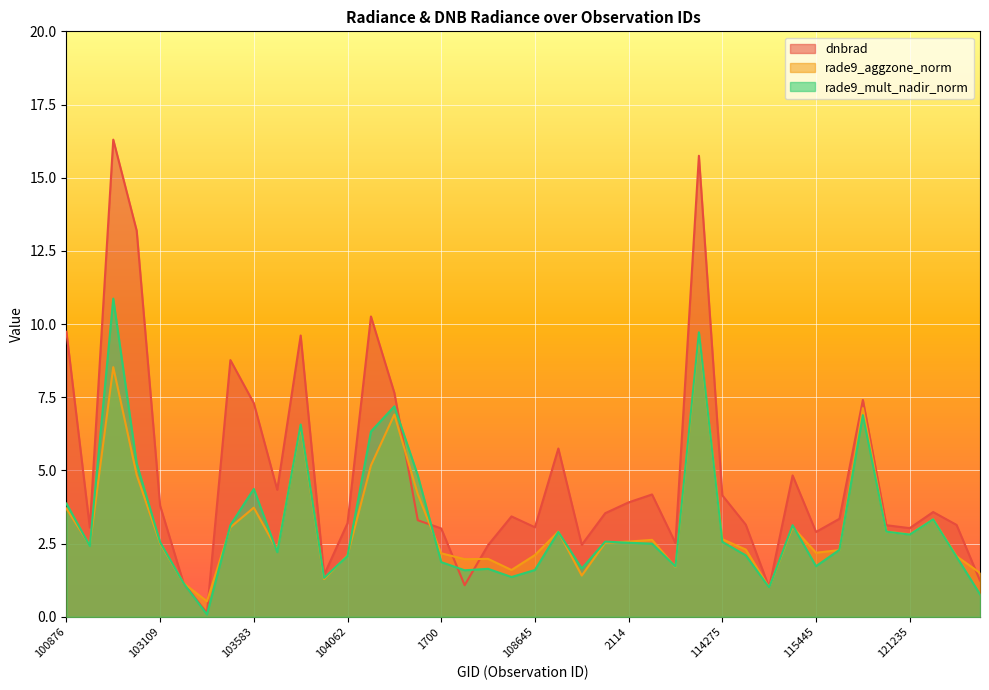

What is the average value of the dnbrad series?

4.9